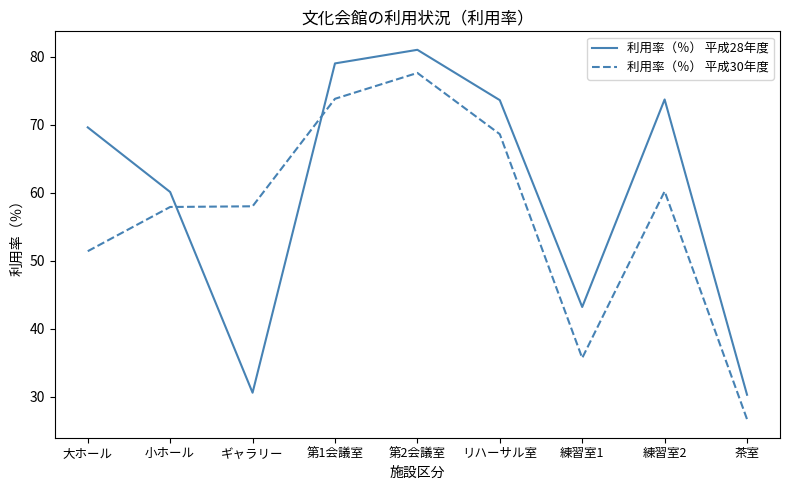

What position from the left is 練習室1?

7